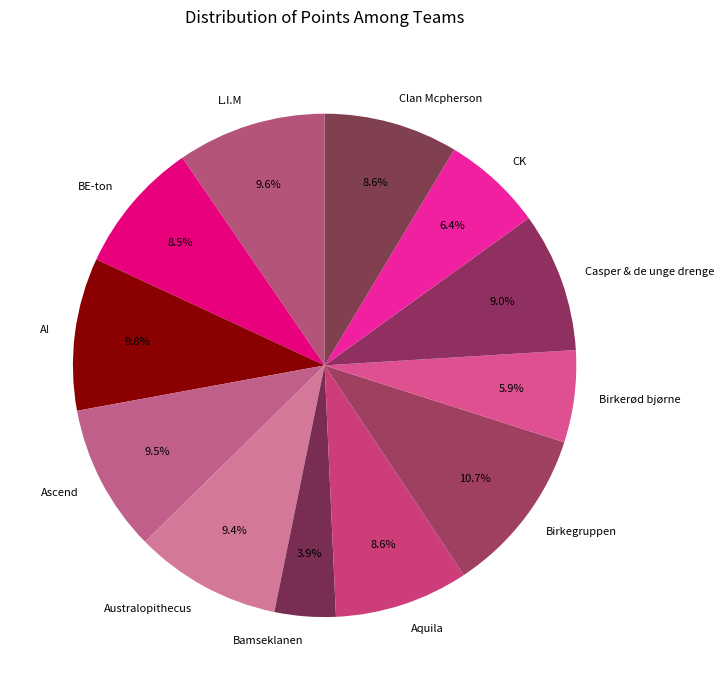

Between Ascend and Clan Mcpherson, which is larger?

Ascend